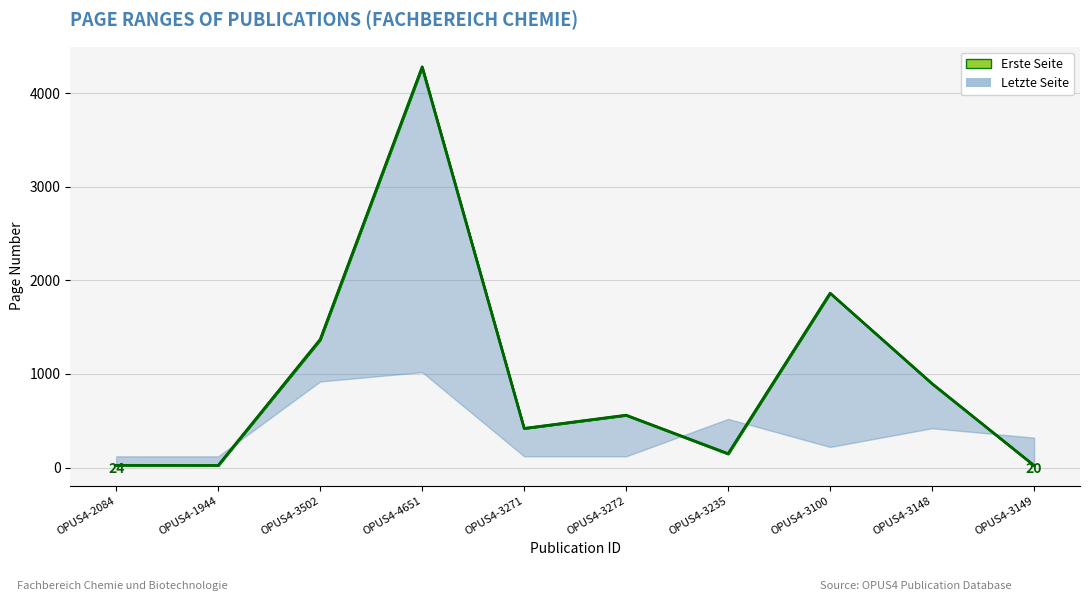

What is the label of the 1st point from the right?

OPUS4-3149